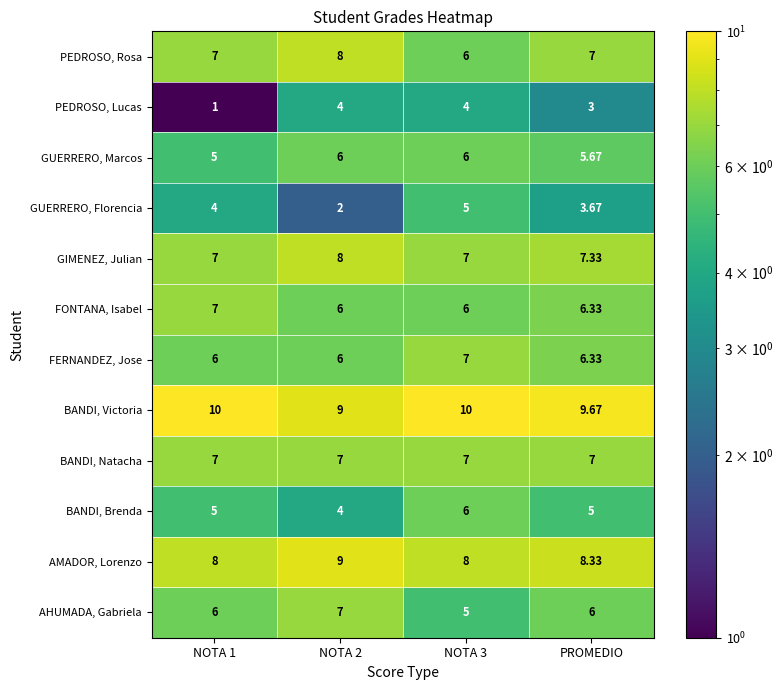

Which series has the largest total across all categories?

BANDI, Victoria